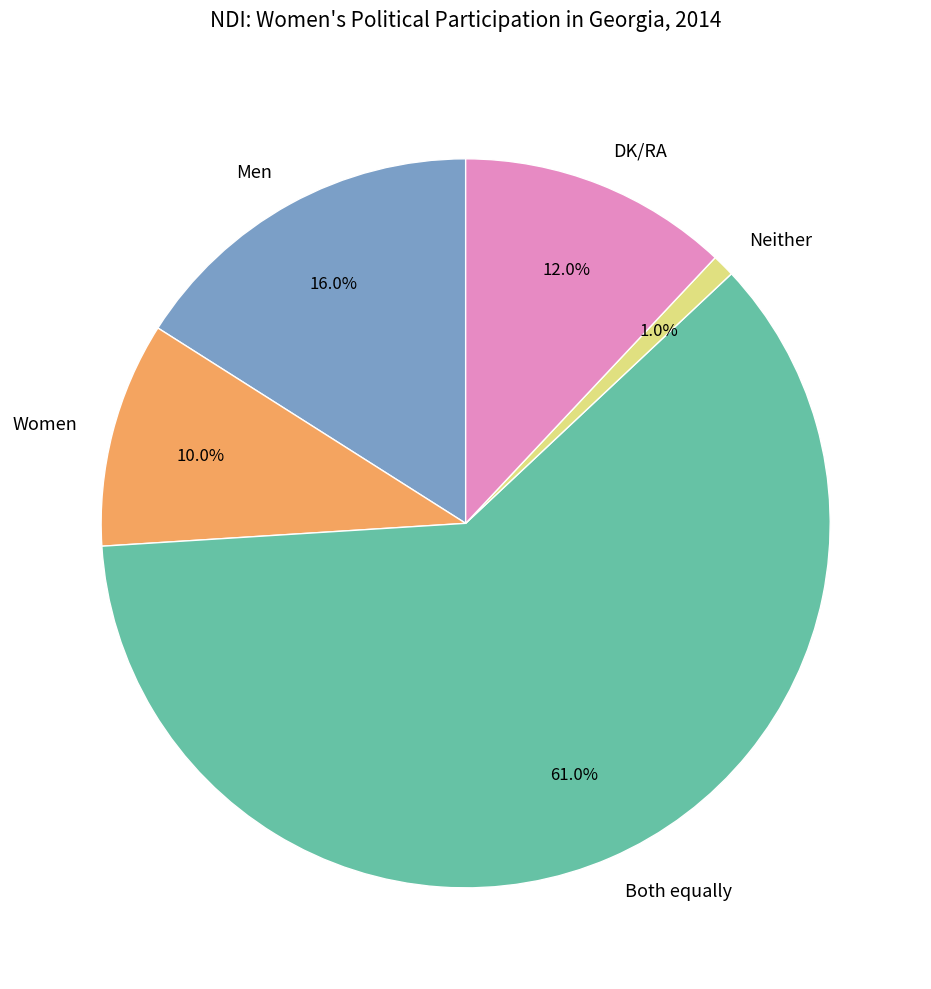

Count the number of slices in the pie.

5